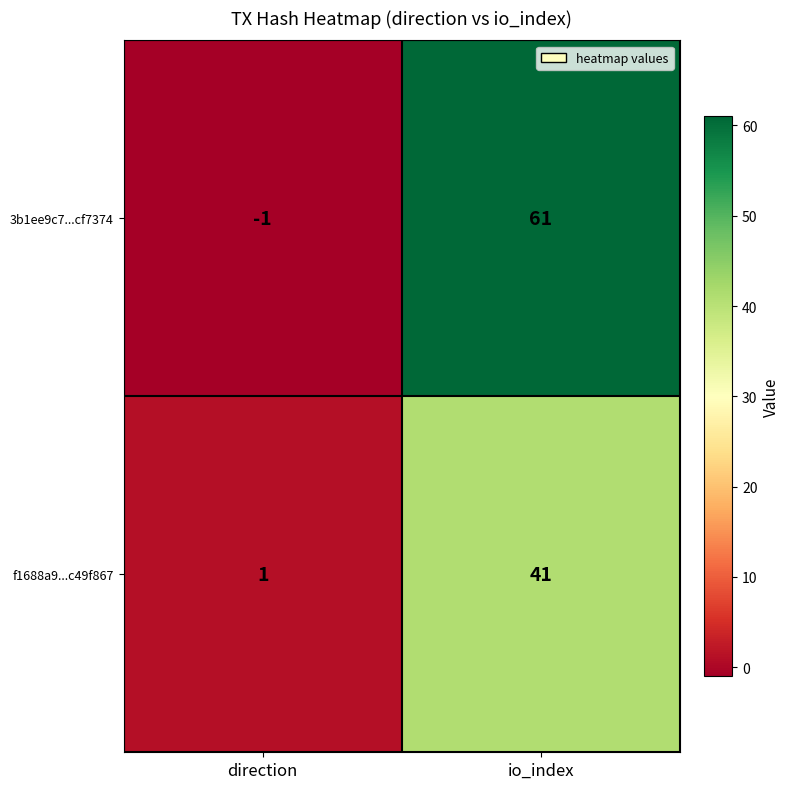

Which series has the largest range (max minus min)?

3b1ee9c7...cf7374